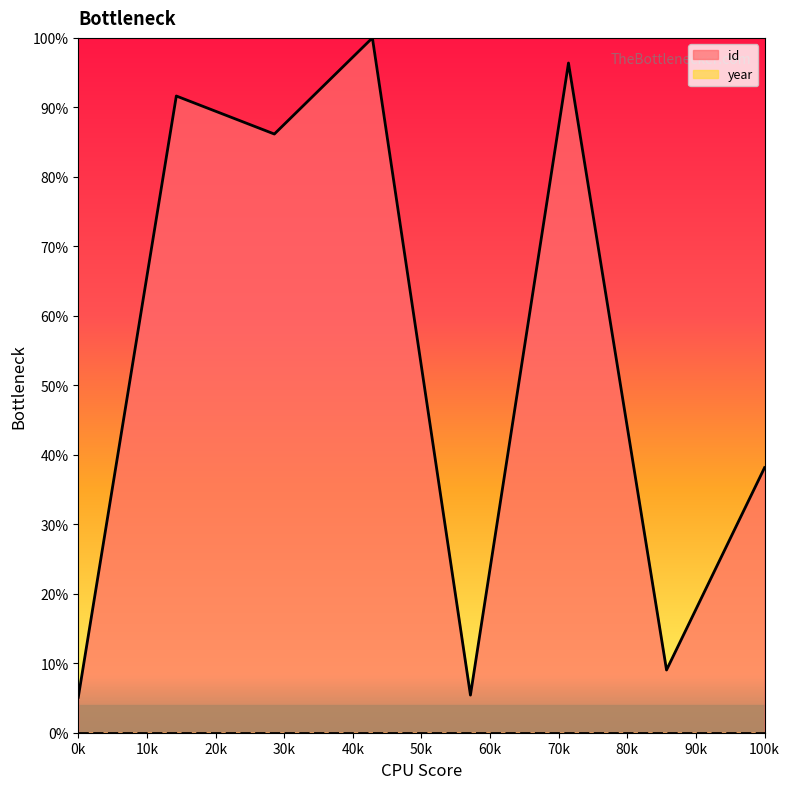

Which series has the largest total across all categories?

id